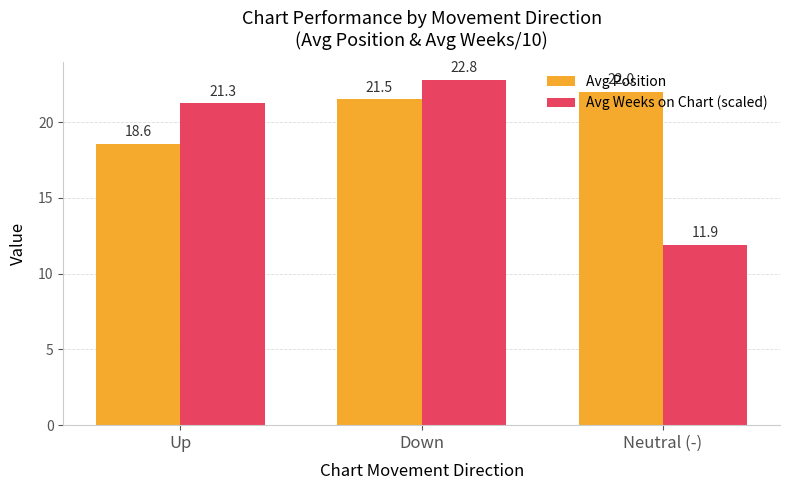

The Avg Position series shows 5.0 at Down. True or false?

False